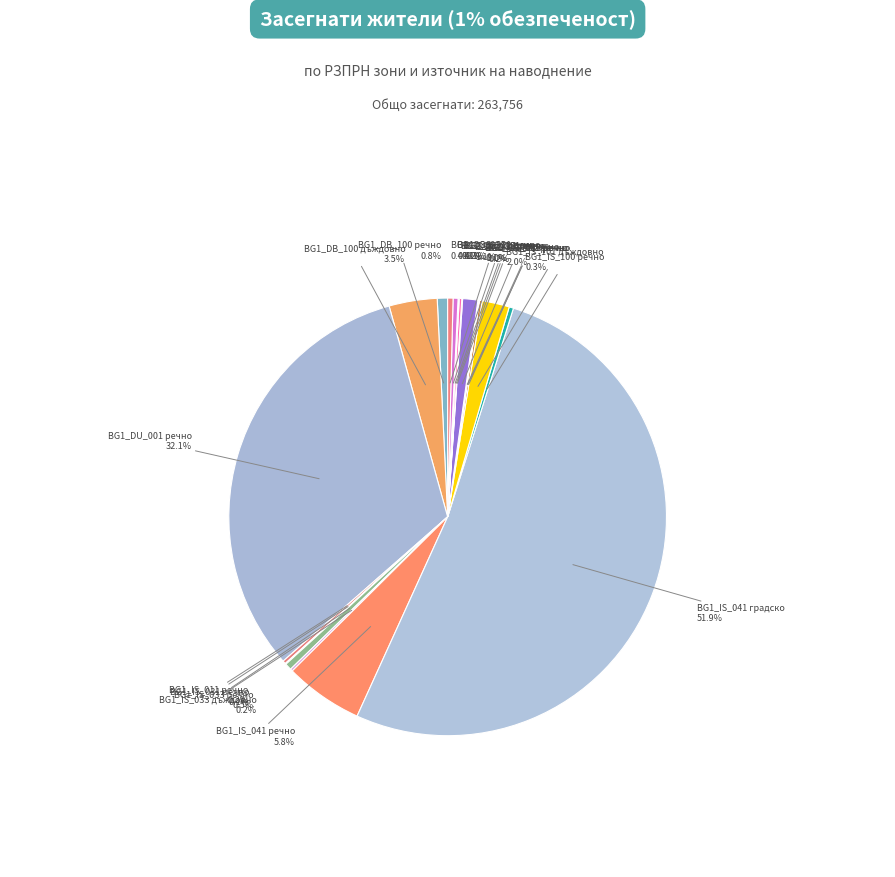

How many slices are in this pie chart?

20